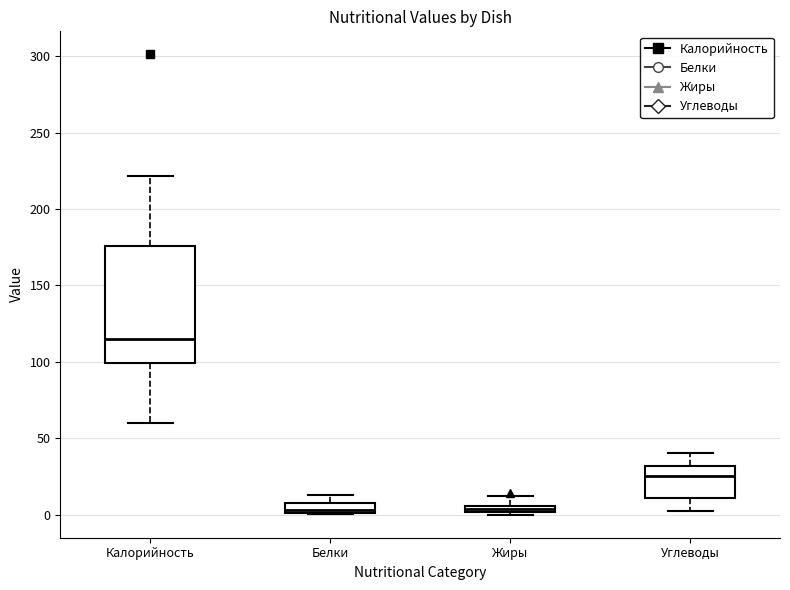

Which box has the highest median line?

Калорийность